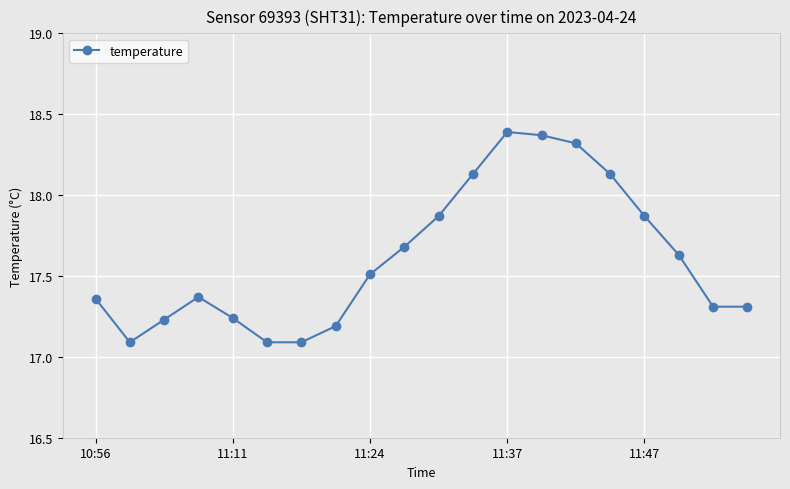

How many interior local peaks (higher than both neighbors) does the data have?

2